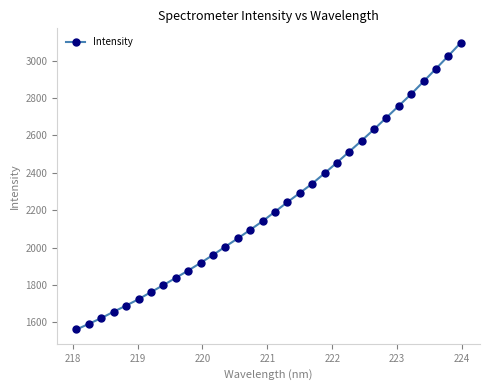

What is the value of the 15th point from the left?

2095.2